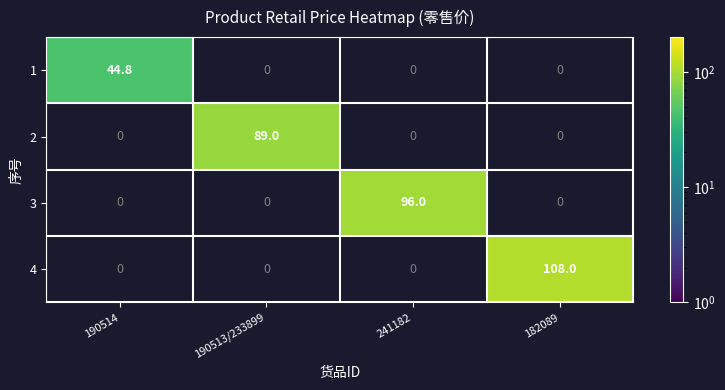

Which label corresponds to the smallest value in the chart?

190514